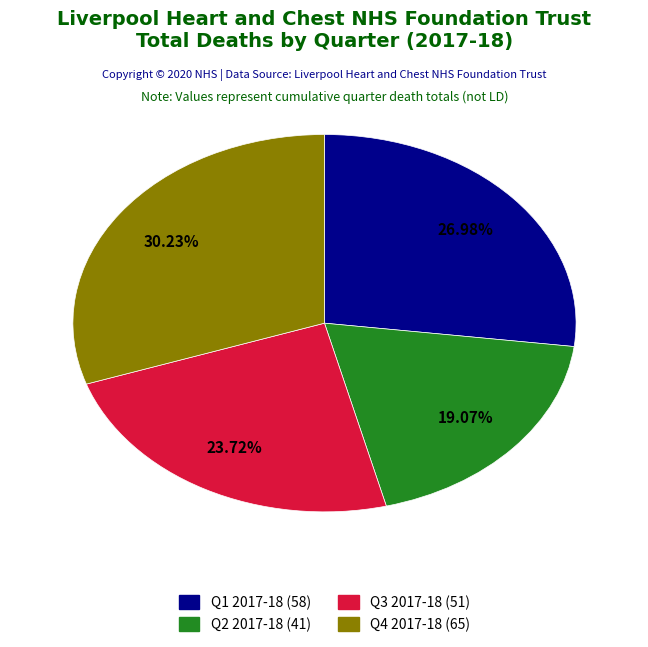

Is there any slice that represents more than half of the pie?

No